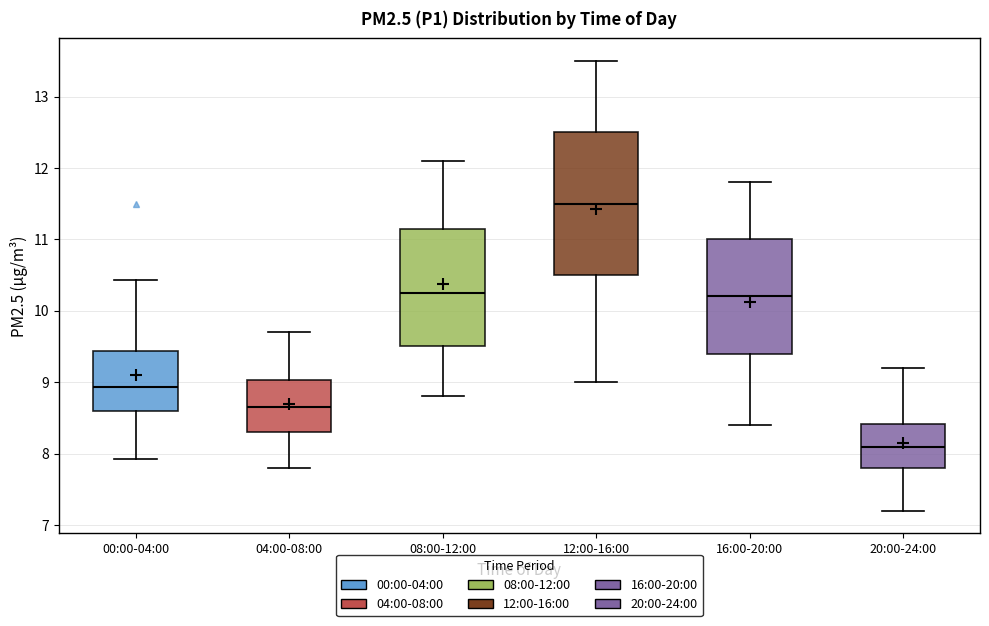

Reading left to right, transcribe this box plot: for each box, give where its median line is, the range the box spans, and where its two whiskers end, as read against the y-axis. The values are not printed on the chart, so give them approximately, as read against the axis.

00:00-04:00: median 8.9, box 8.6 to 9.4, whiskers 7.9 to 10.4
04:00-08:00: median 8.7, box 8.3 to 9.0, whiskers 7.8 to 9.7
08:00-12:00: median 10.3, box 9.5 to 11.2, whiskers 8.8 to 12.1
12:00-16:00: median 11.5, box 10.5 to 12.5, whiskers 9.0 to 13.5
16:00-20:00: median 10.2, box 9.4 to 11.0, whiskers 8.4 to 11.8
20:00-24:00: median 8.1, box 7.8 to 8.4, whiskers 7.2 to 9.2